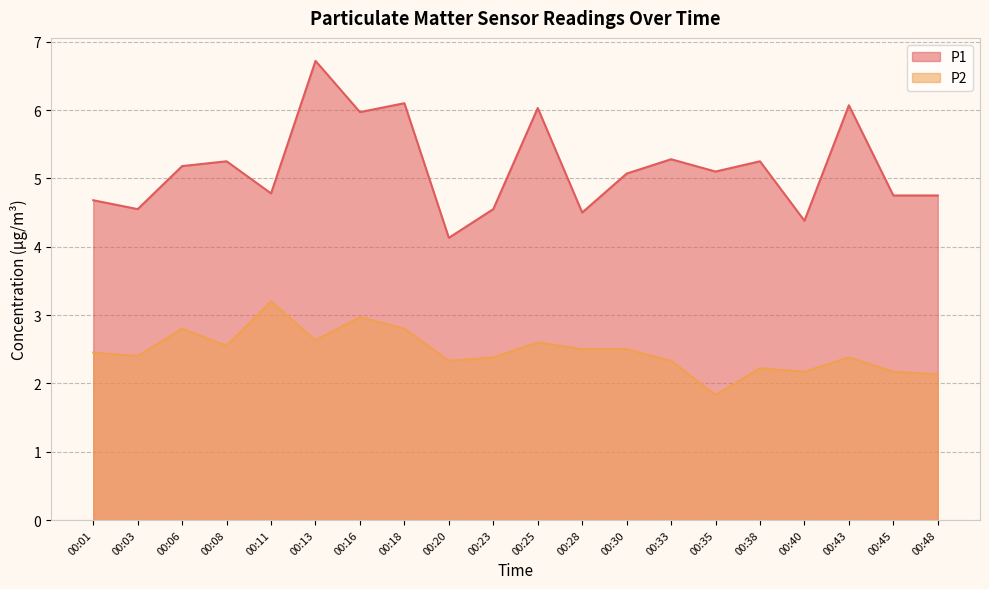

Which label corresponds to the smallest value in the chart?

00:35